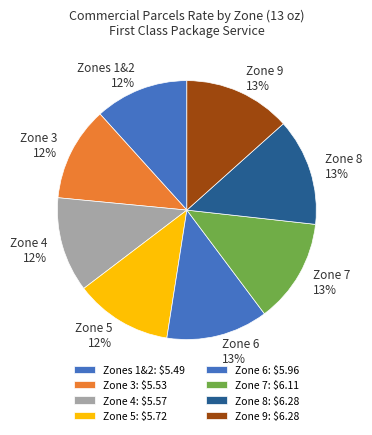

What percentage is the Zone 7 slice, to the nearest percent?

13%